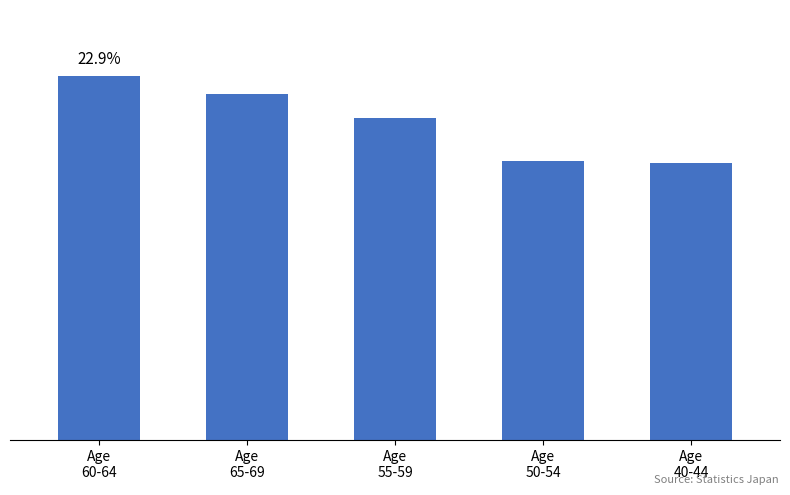

What is the change in value from Age
65-69 to Age
40-44?

-25073